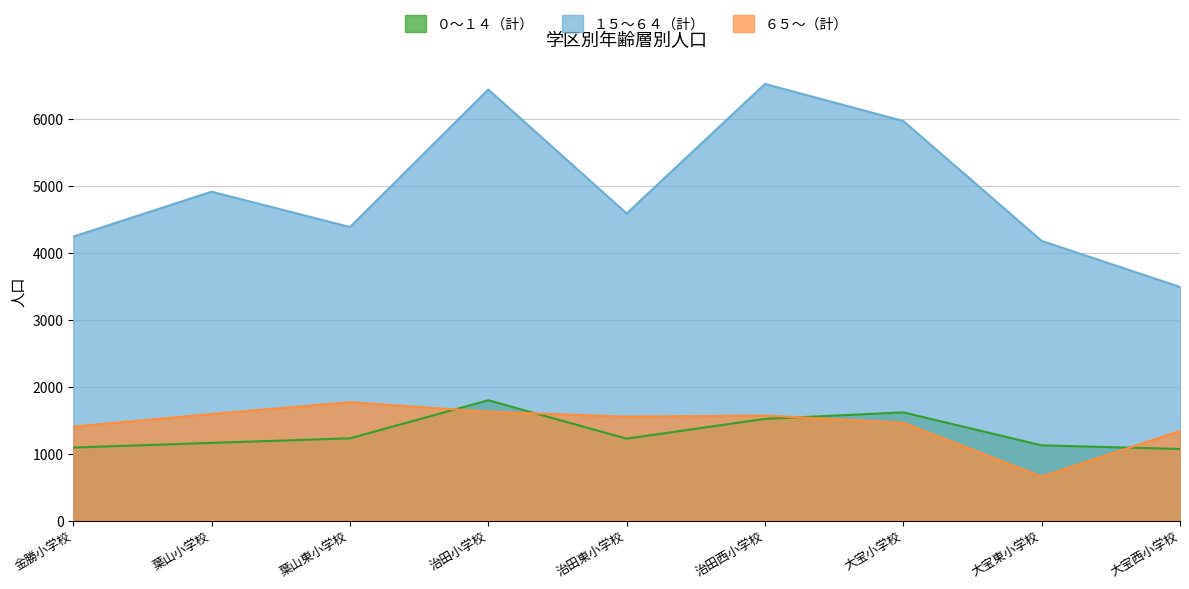

True or false: １５～６４（計） and ６５～（計） intersect in this chart.

False